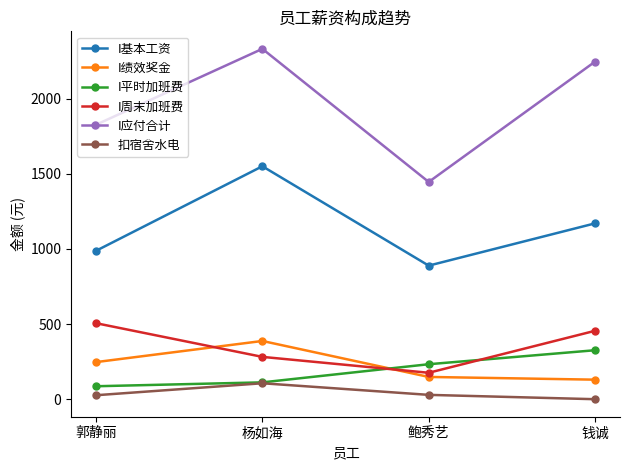

Where do I绩效奖金 and I平时加班费 first cross each other?

杨如海 and 鲍秀艺